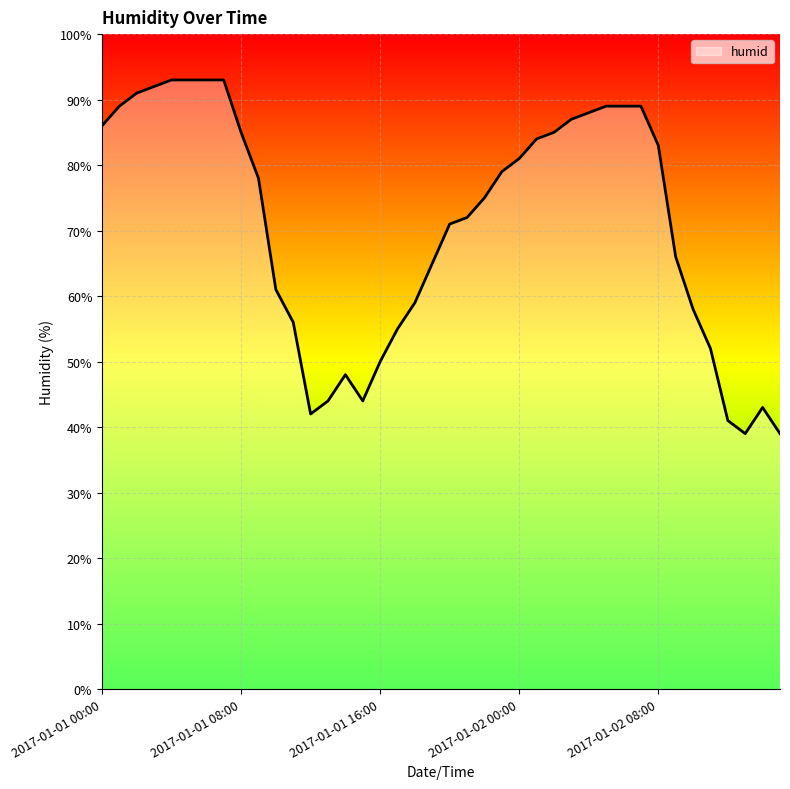

What is the difference between the maximum and minimum values?

54